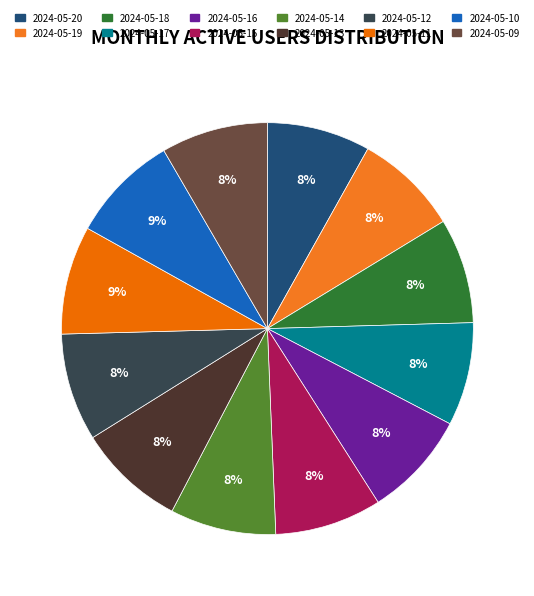

What percentage is NOT represented by 2024-05-12?

91.5%